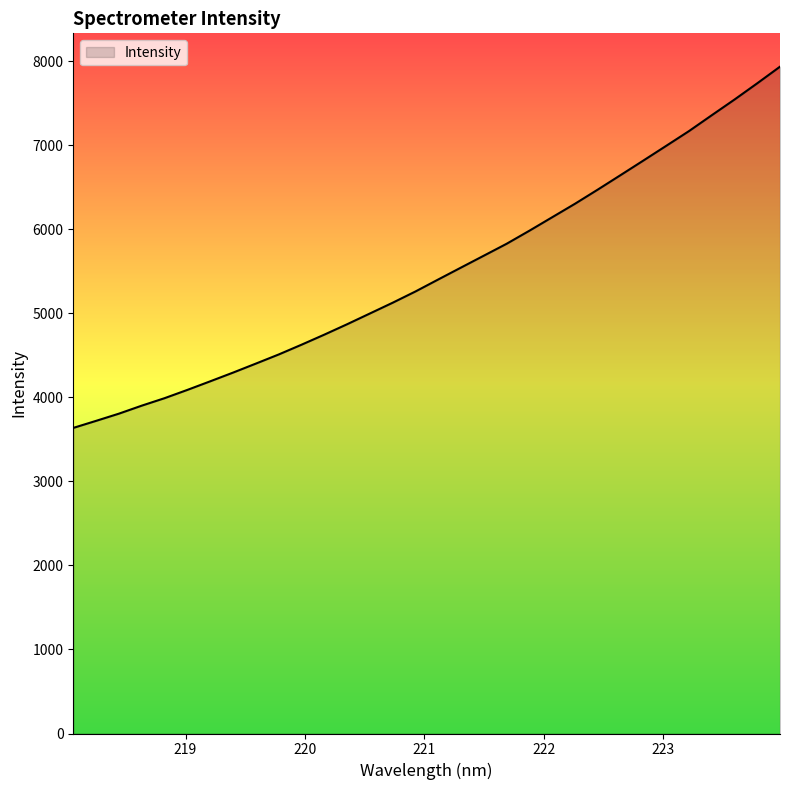

What is the difference between the maximum and minimum values?

4300.3